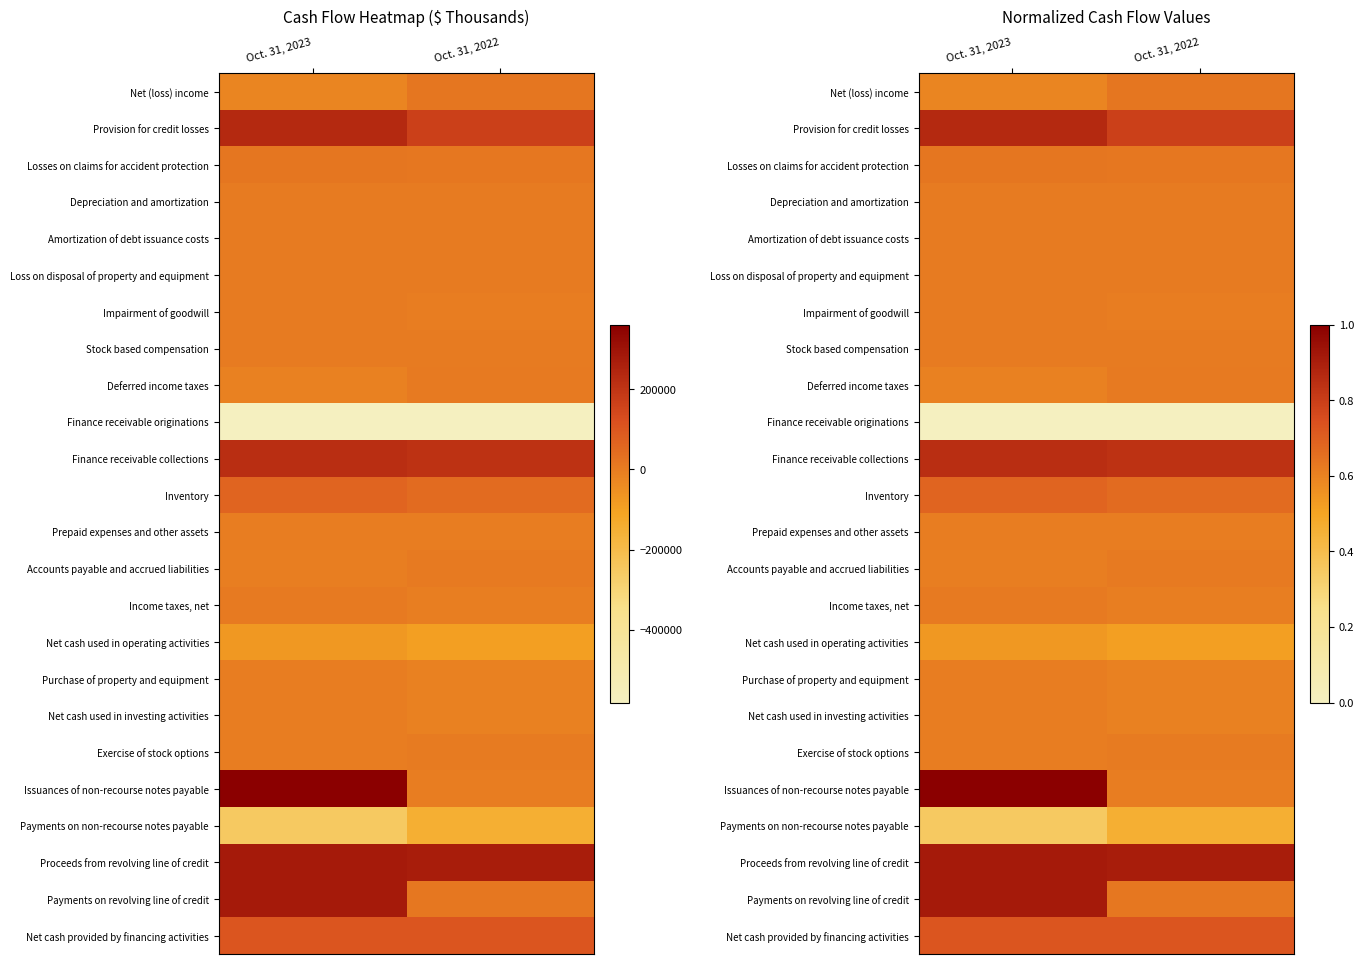

Read the Impairment of goodwill value at Oct. 31, 2023.

0.6